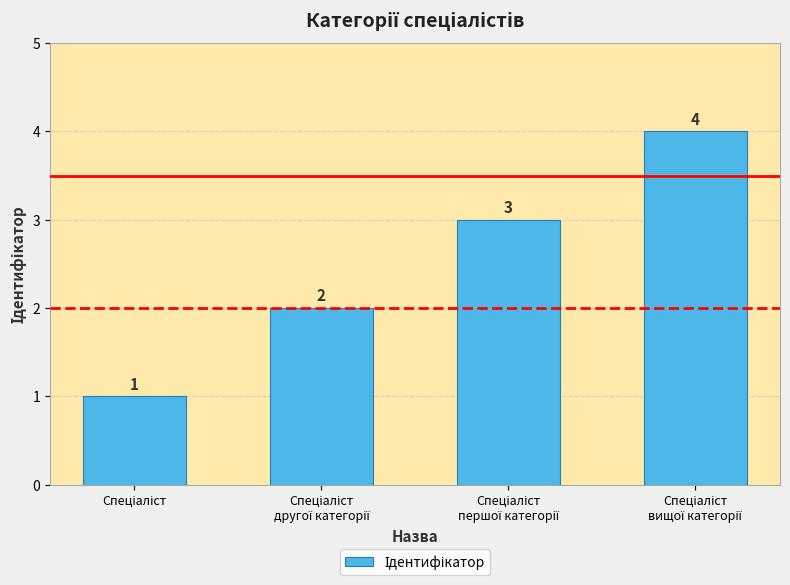

What is the maximum value shown in the chart?

4